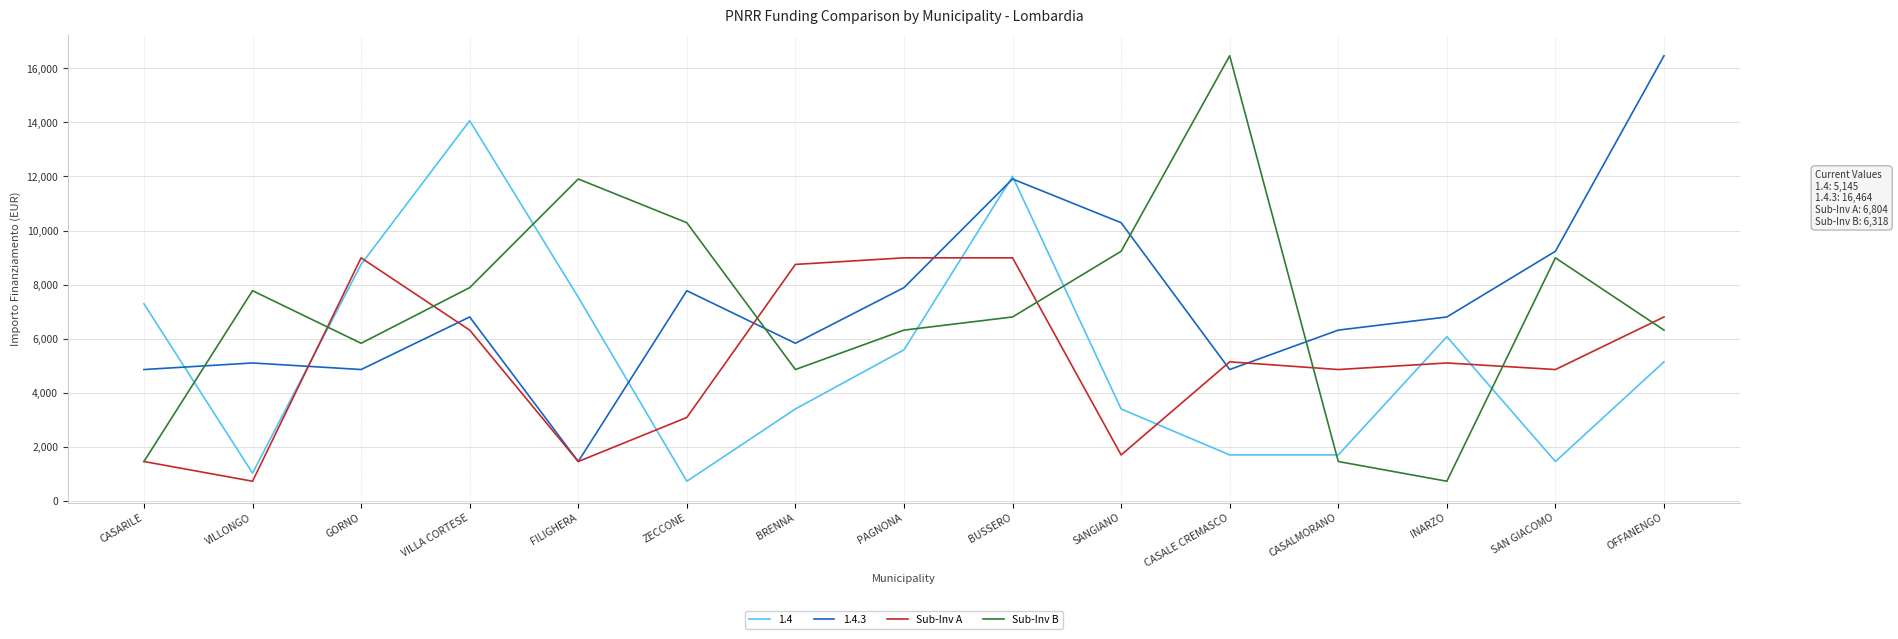

Where does the Sub-Inv A series first go above 5103?

GORNO